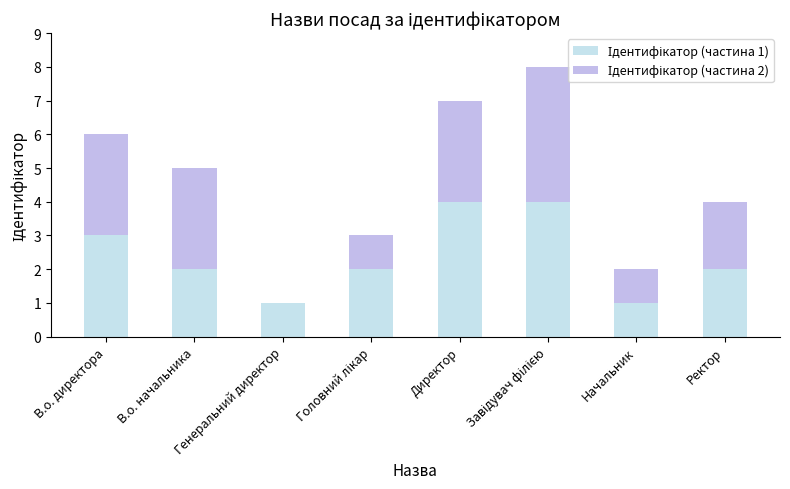

What is the total value across all series at В.о. директора?

6